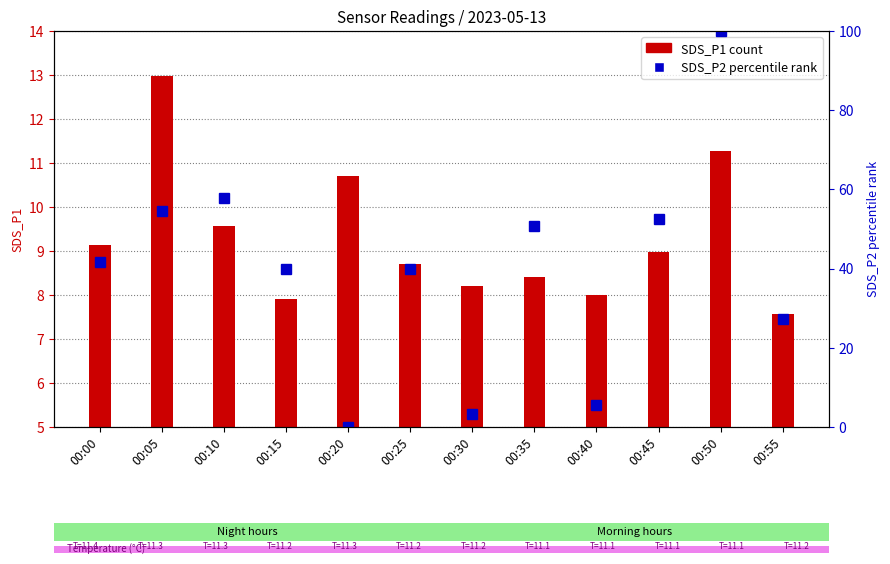

At which label is SDS_P1 closest to 10?

00:10